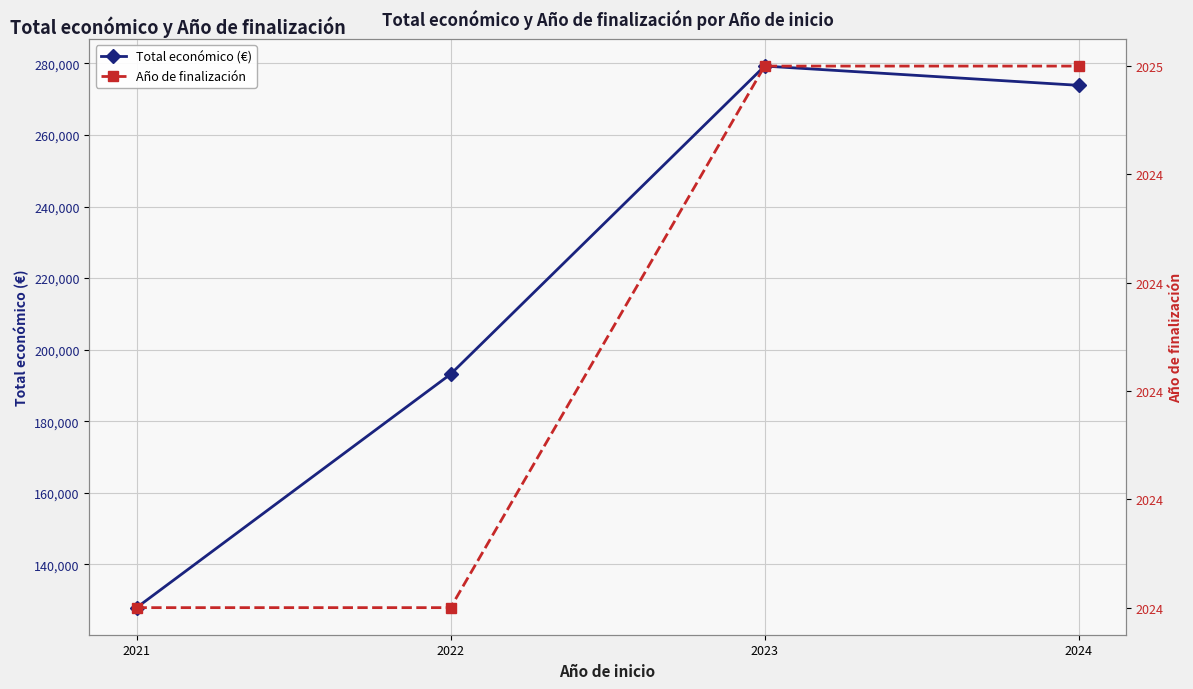

What is the difference between the second highest and second lowest values in the Año de finalización series?

1.0